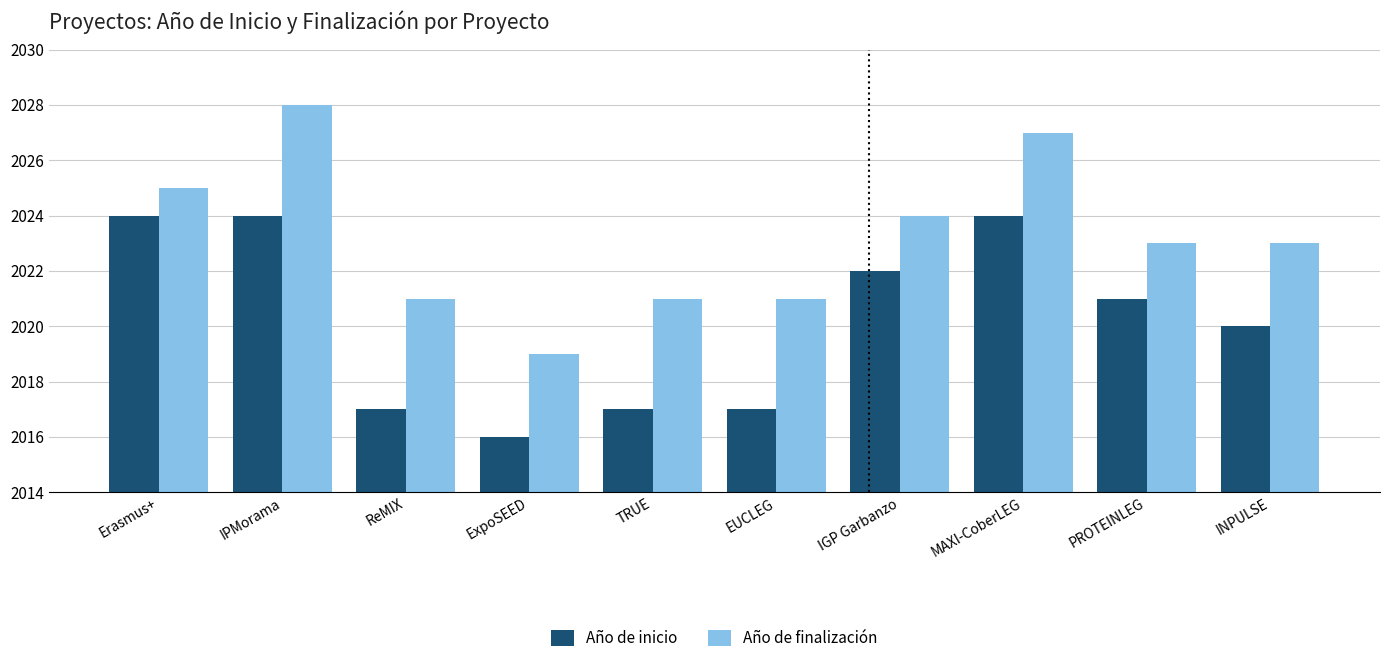

What is the label of the 5th bar from the right?

EUCLEG